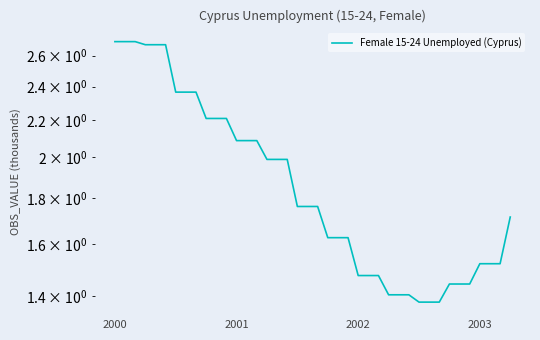

Is this an area chart (filled region under the line)?

No